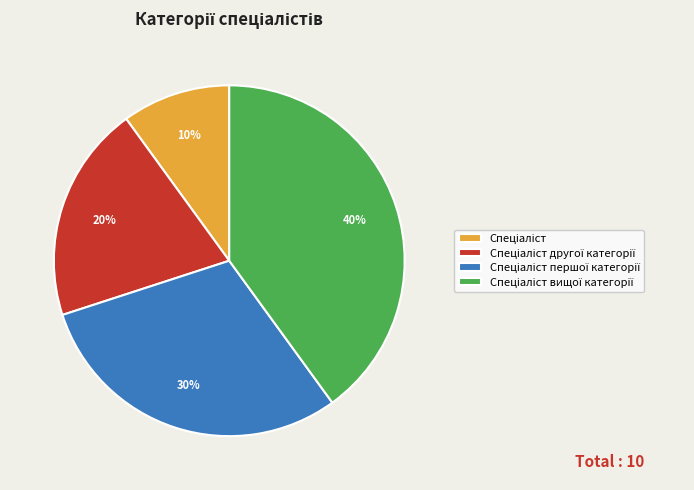

To the nearest percent, what is the average slice percentage?

25%